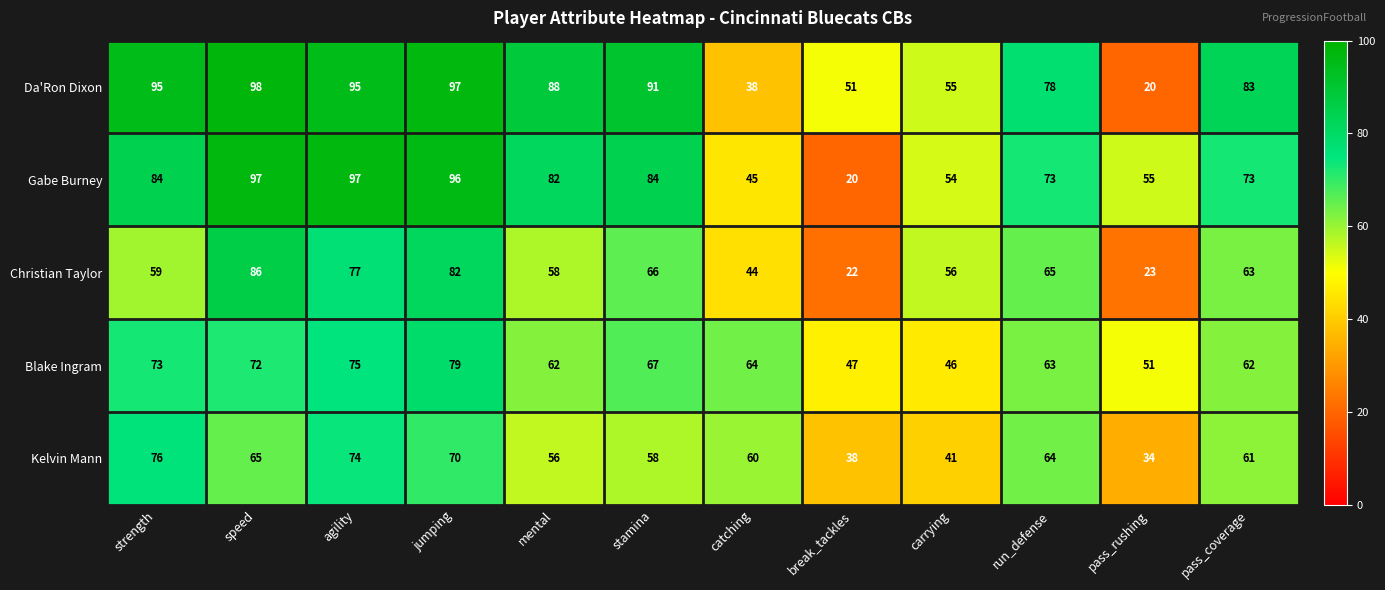

Where is Gabe Burney nearest to the value 58?

pass_rushing